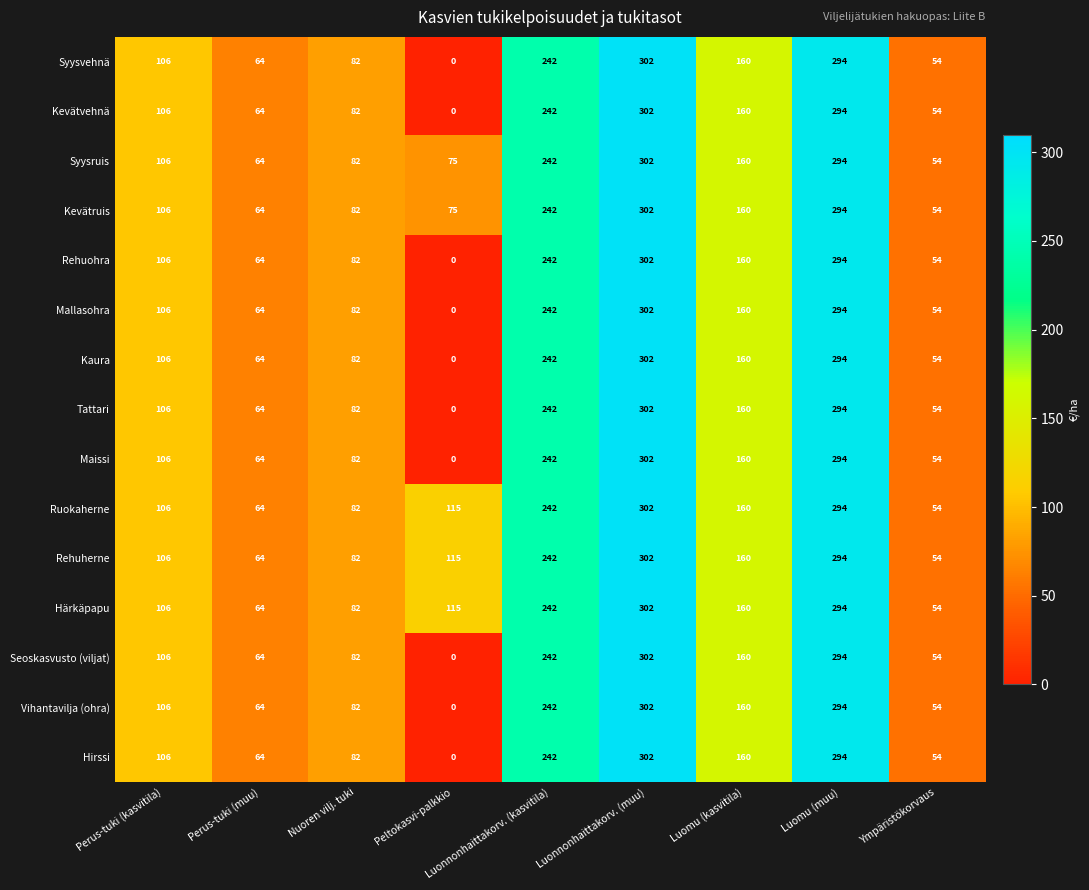

List the labels in order of Syysvehnä value, largest first.

Luonnonhaittakorv. (muu), Luomu (muu), Luonnonhaittakorv. (kasvitila), Luomu (kasvitila), Perus-tuki (kasvitila), Nuoren vilj. tuki, Perus-tuki (muu), Ympäristökorvaus, Peltokasvi-palkkio